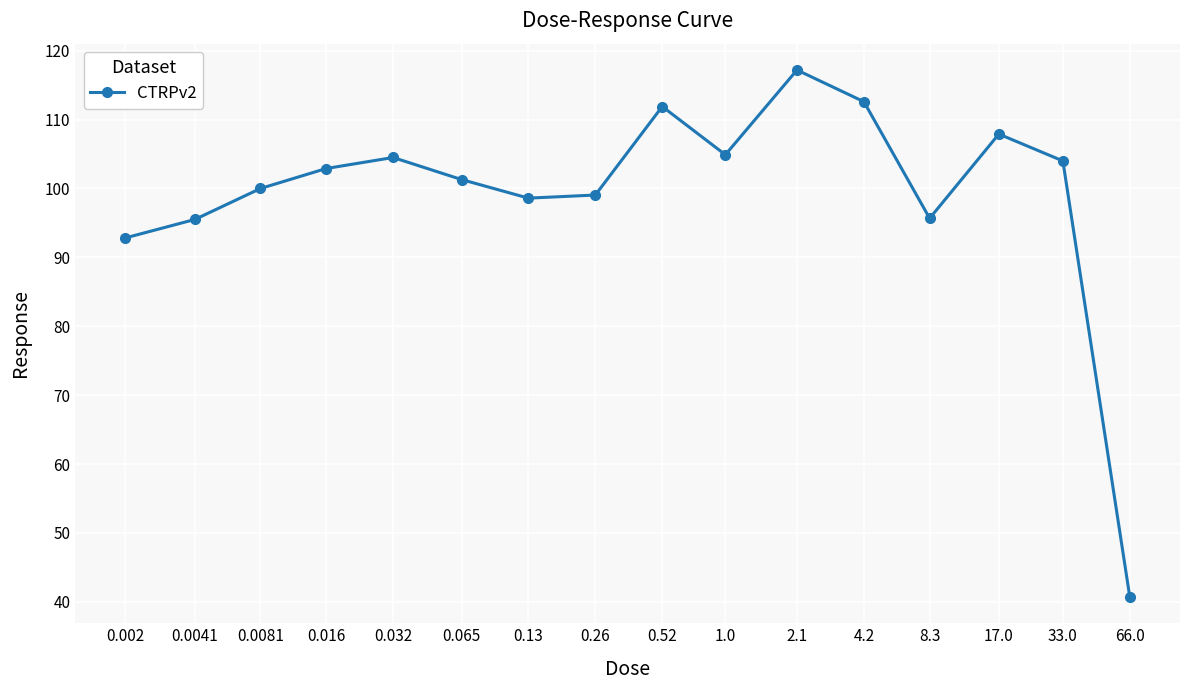

What is the smallest value displayed?

40.7